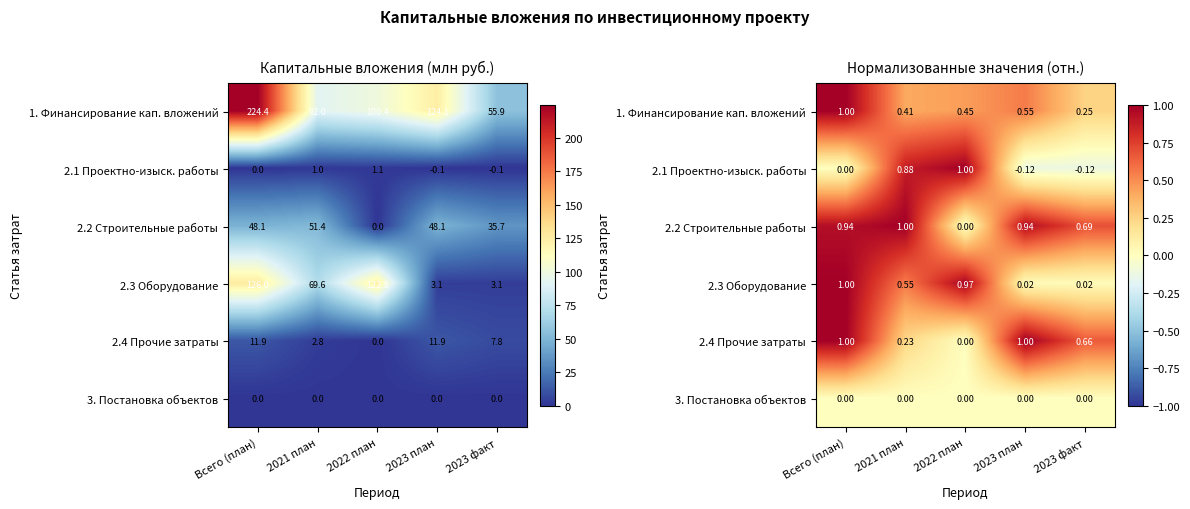

List the series in order of their peak value, lowest first.

3. Постановка объектов, 1. Финансирование кап. вложений, 2.1 Проектно-изыск. работы, 2.2 Строительные работы, 2.3 Оборудование, 2.4 Прочие затраты